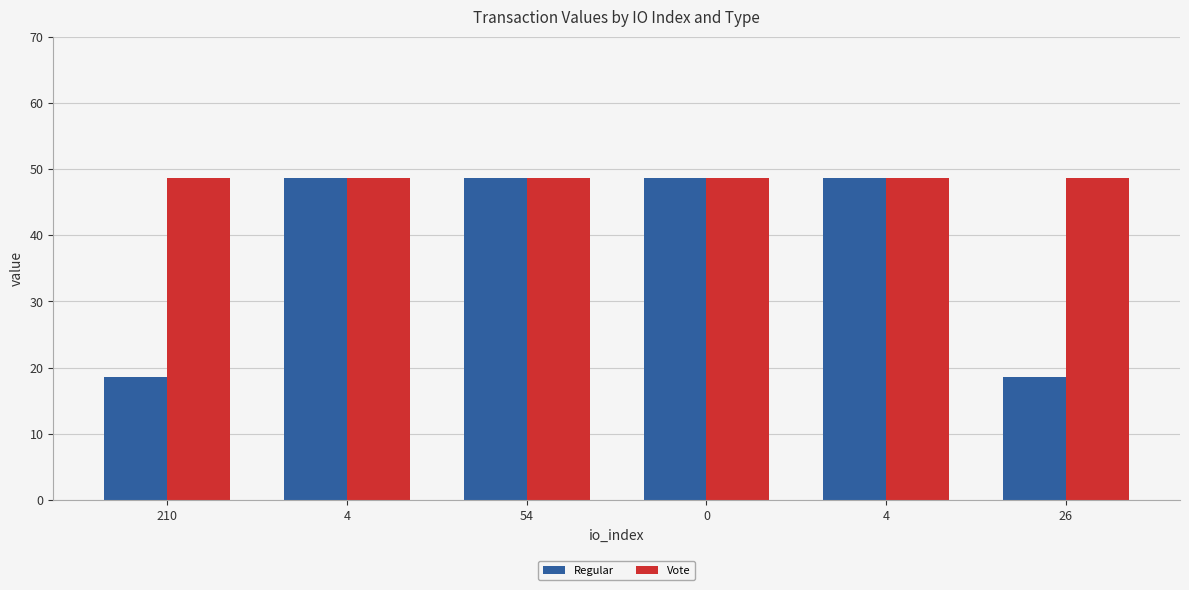

What are all the series names shown in the legend?

Regular, Vote